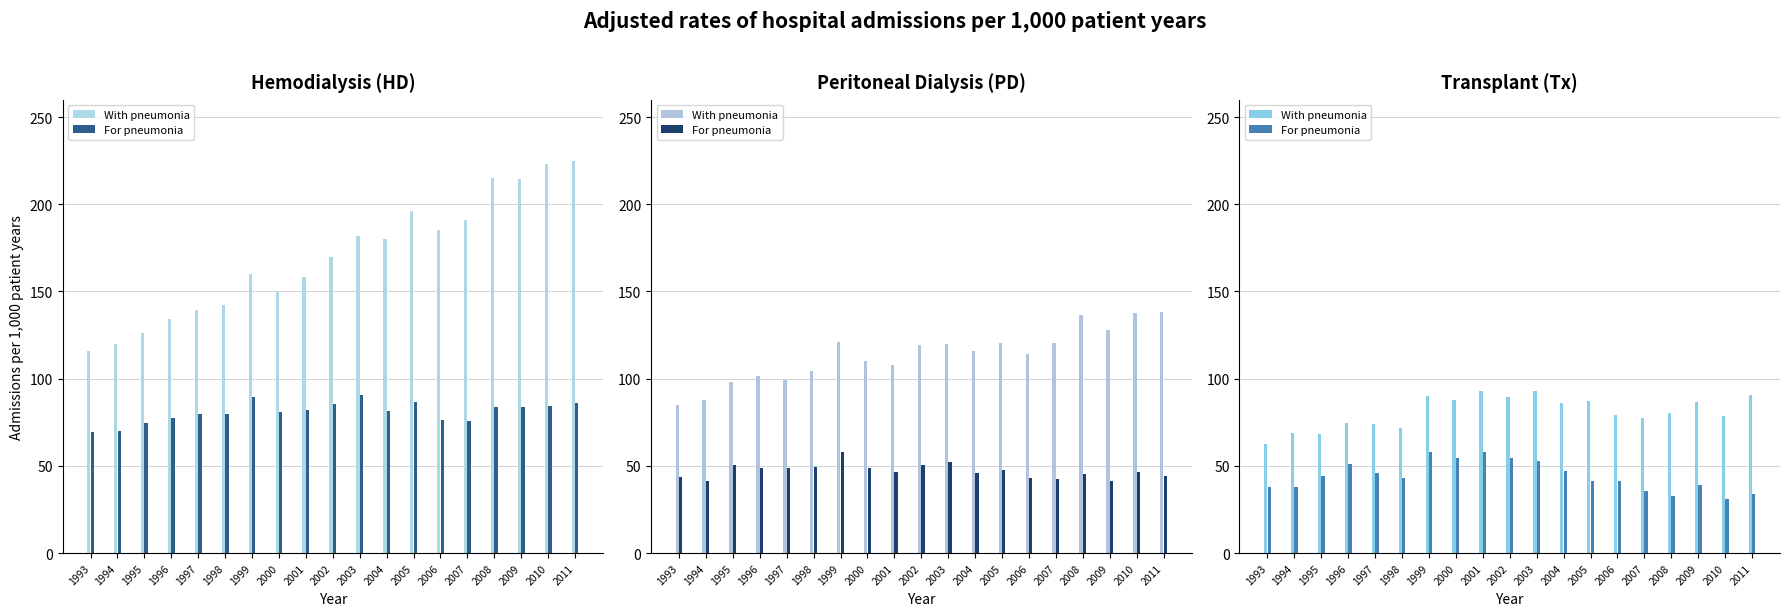

What is the total value across all series at 2009?

126.0